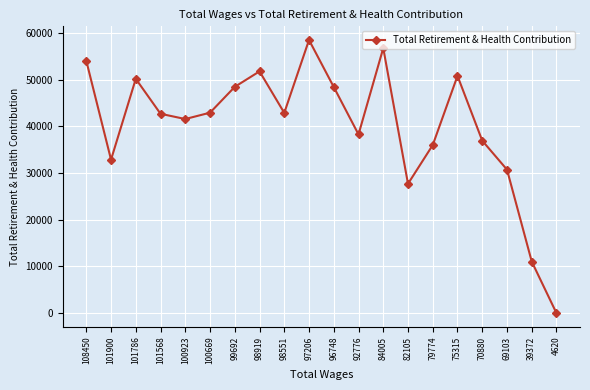

What is the average value?

40129